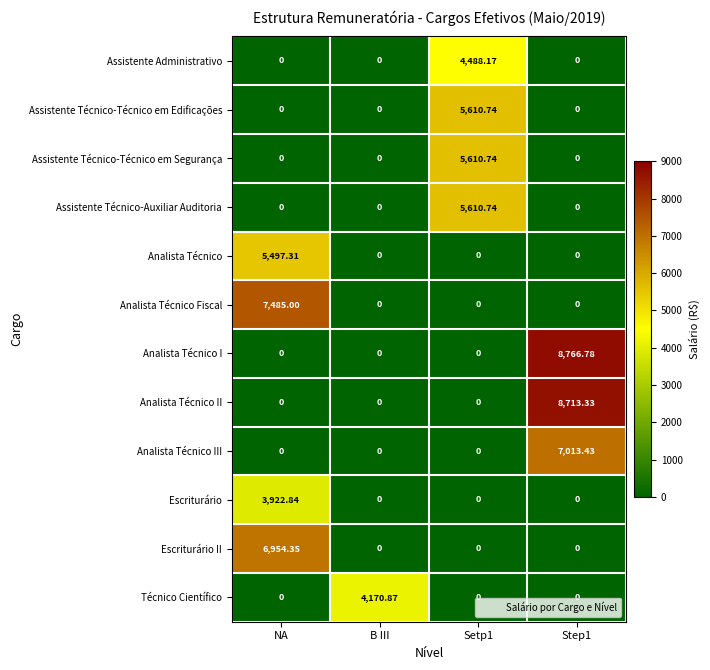

Which series has the largest range (max minus min)?

Analista Técnico I